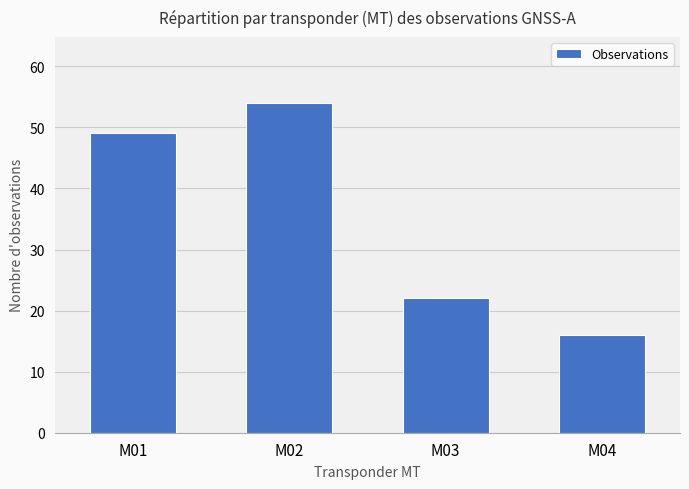

Reading right to left, what are all the values shown in this chart?

16	22	54	49